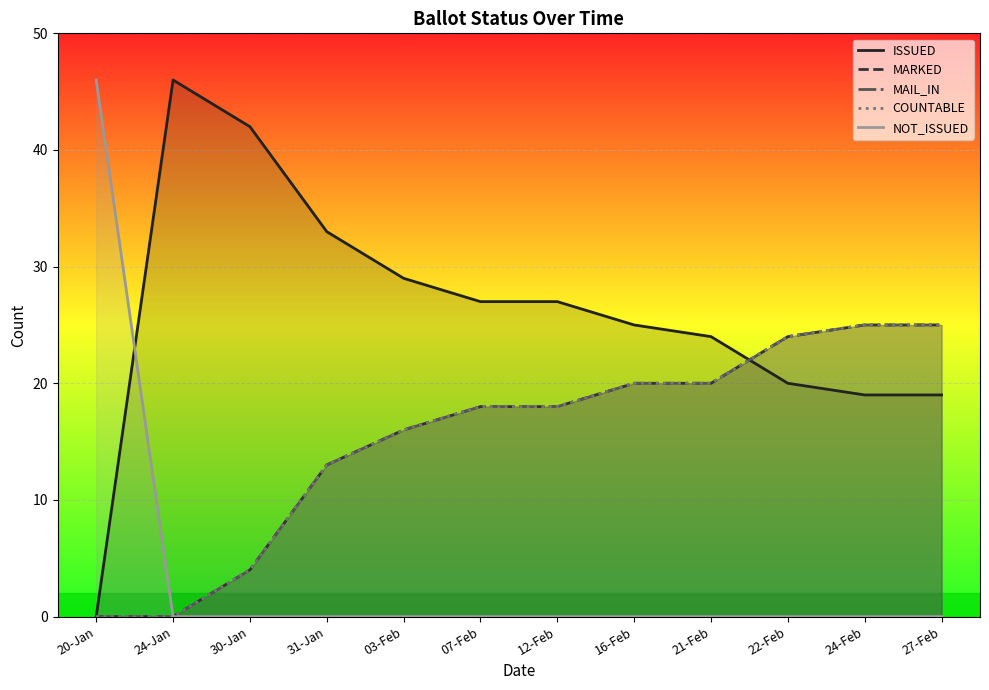

The ISSUED series shows 27 at 07-Feb. True or false?

True